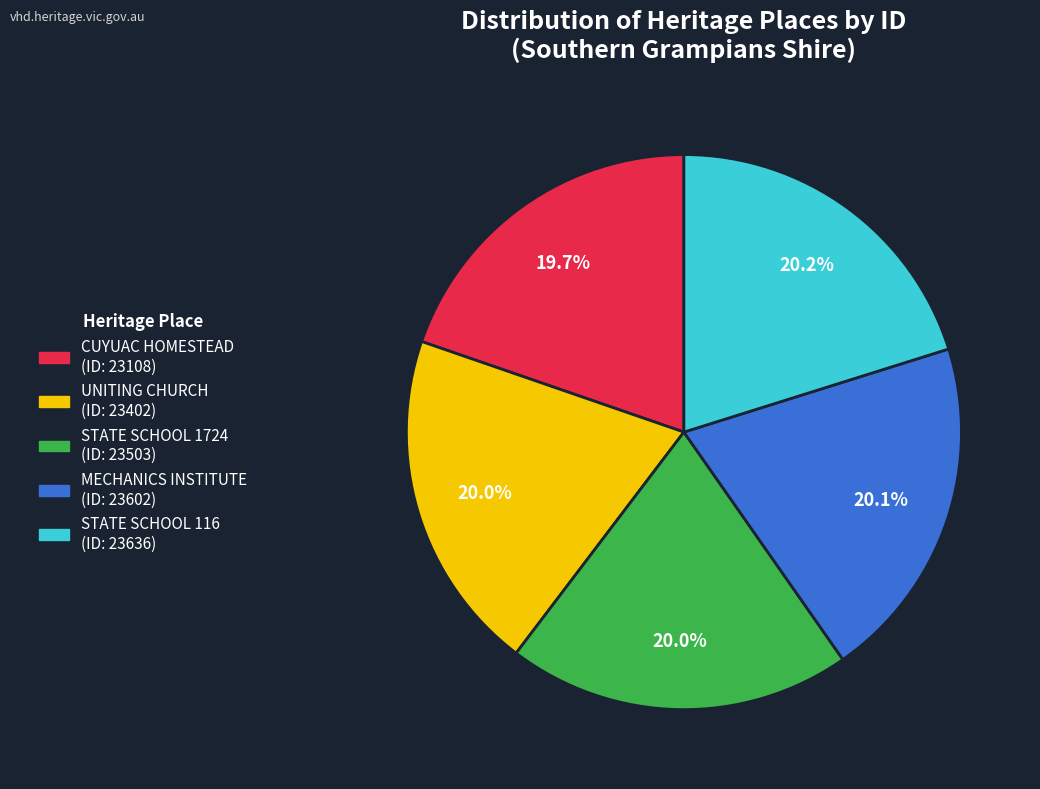

Count the number of slices in the pie.

5